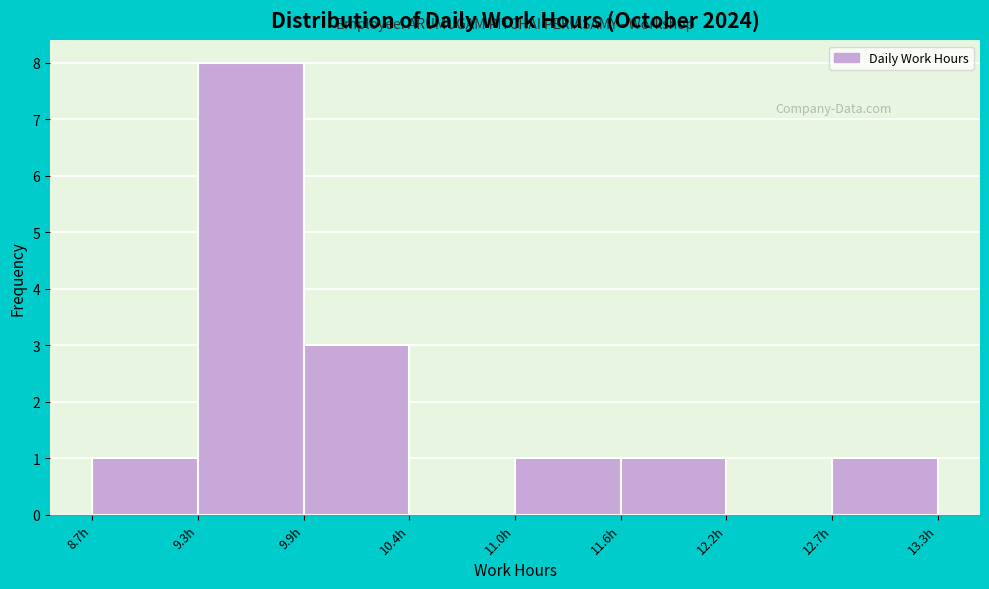

How tall is the bar that spans 8.7 to 9.3 on the x-axis? Neither the bar edges nor the heights are printed on the chart, so give them approximately, as read against the axes.

1